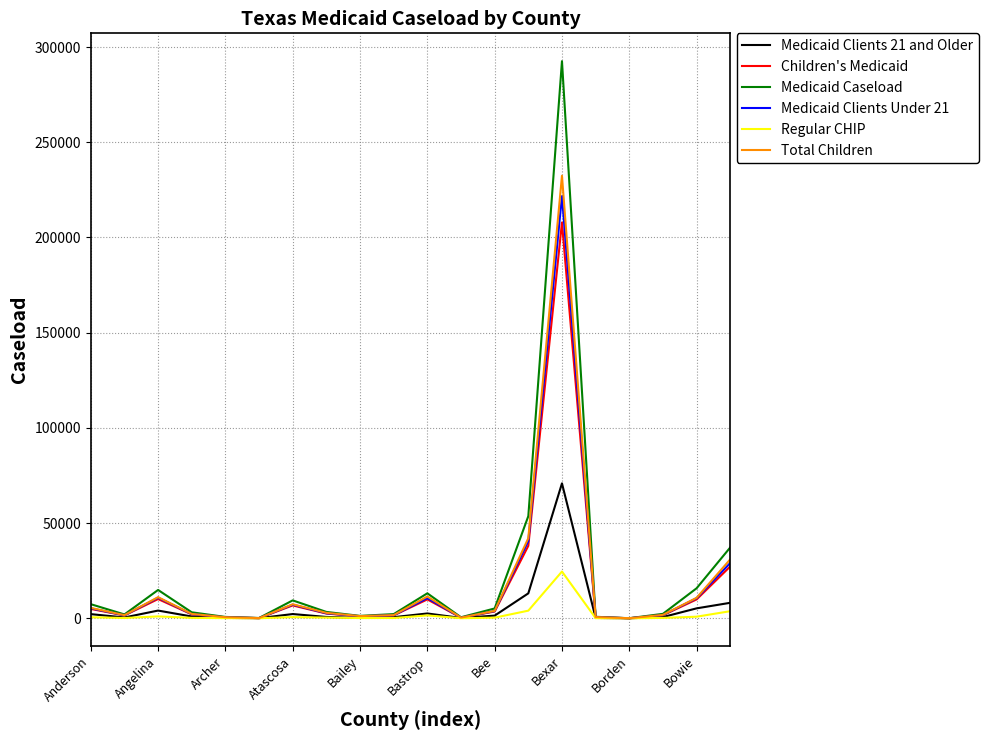

How many values in the Regular CHIP series are below 328?

10